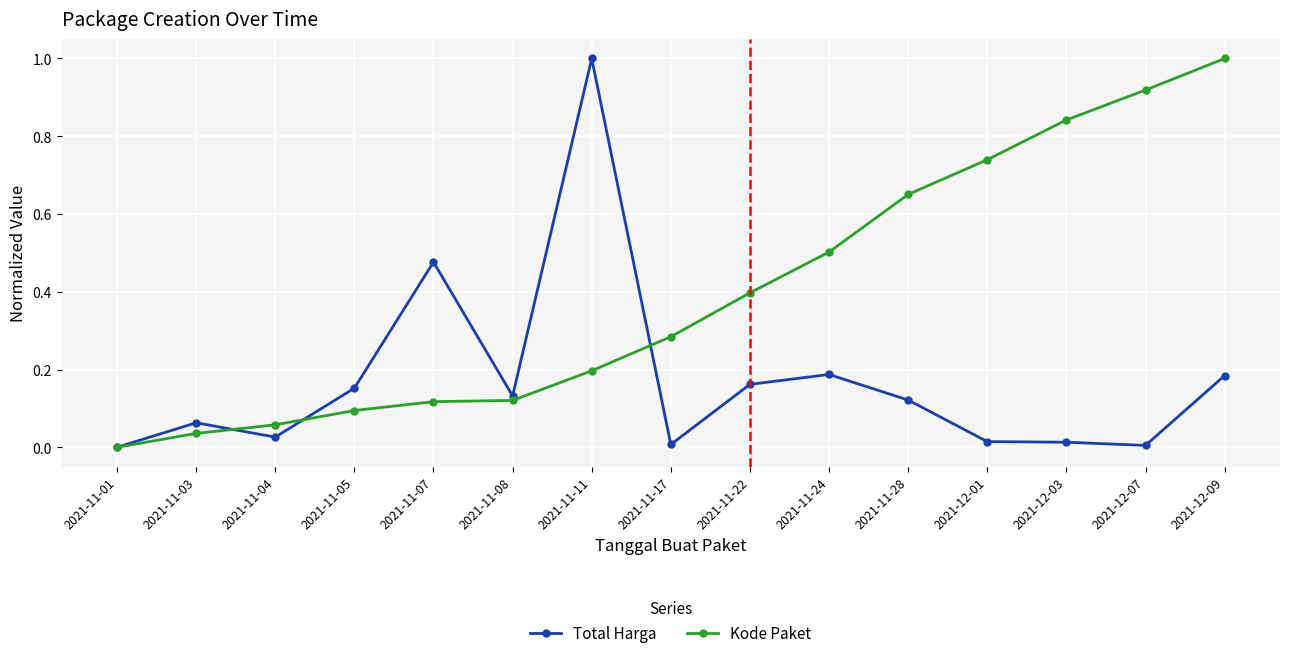

How many positive values does the Total Harga series have?

14